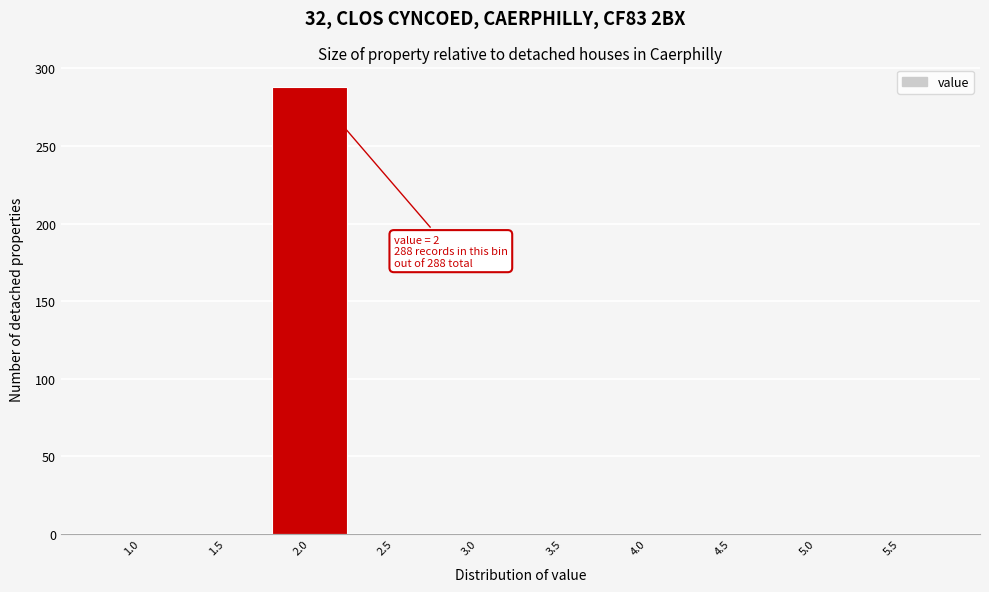

Reading left to right, transcribe all the data shown in this chart.

1.0=0	1.5=0	2.0=288	2.5=0	3.0=0	3.5=0	4.0=0	4.5=0	5.0=0	5.5=0